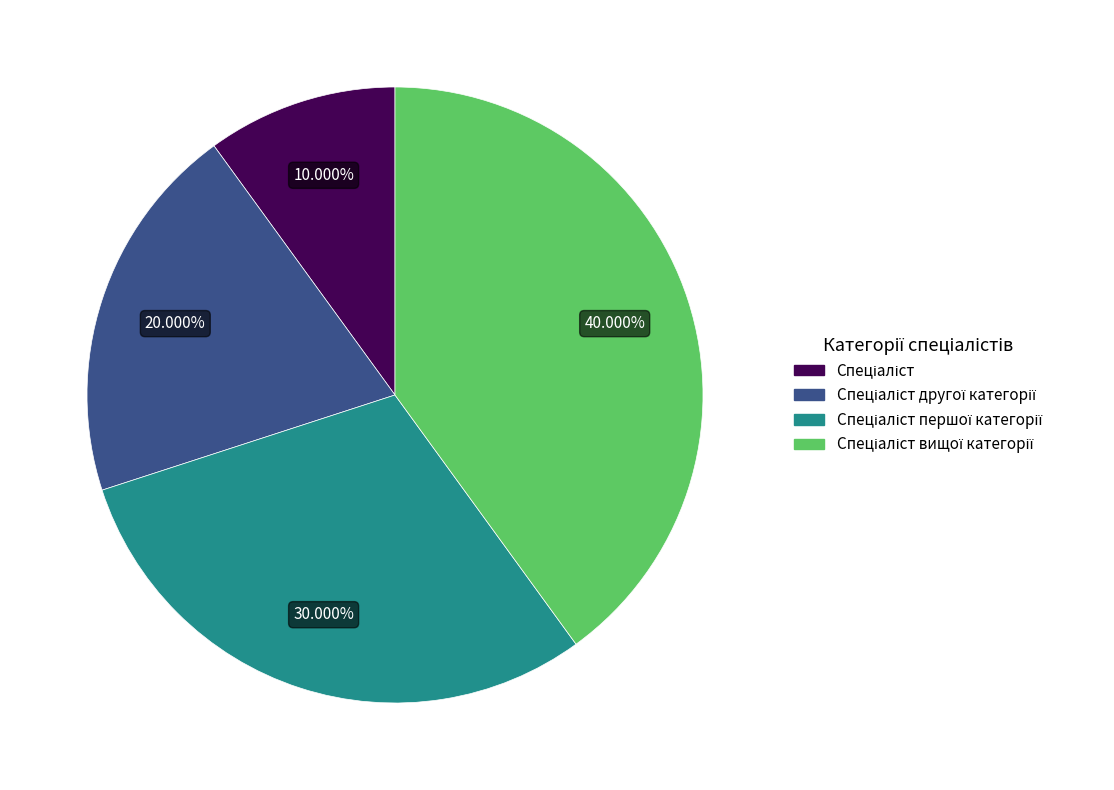

How many segments does this pie chart have?

4